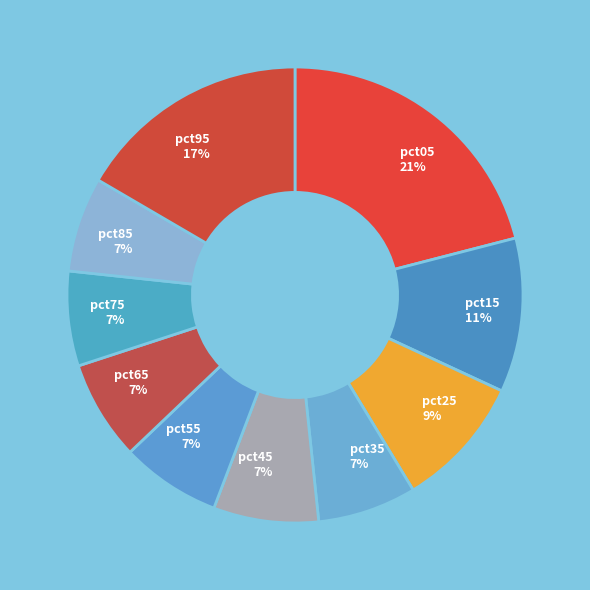

Which slice is the smallest?

pct75